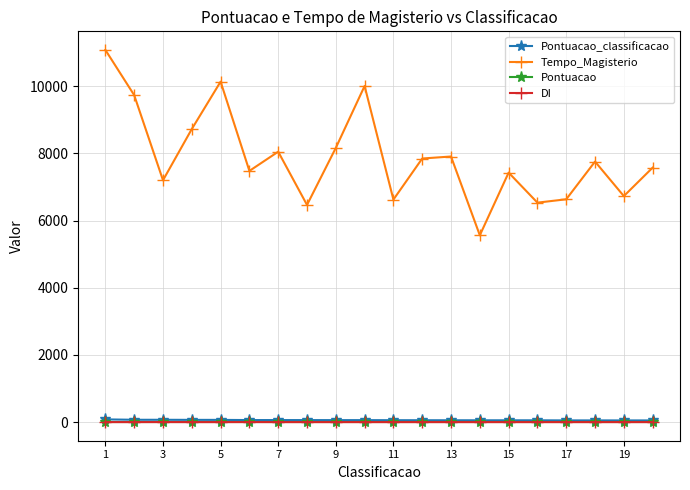

Which series has the largest range (max minus min)?

Tempo_Magisterio